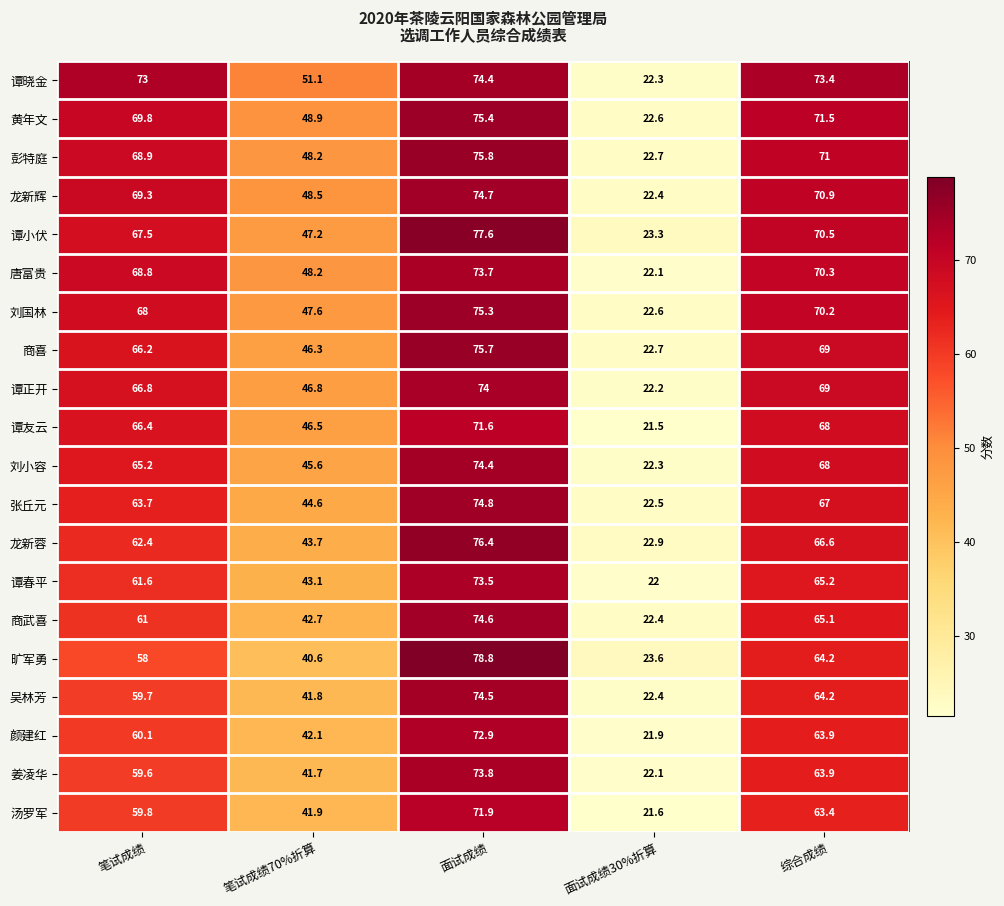

Where does the 吴林芳 series first go above 59?

笔试成绩